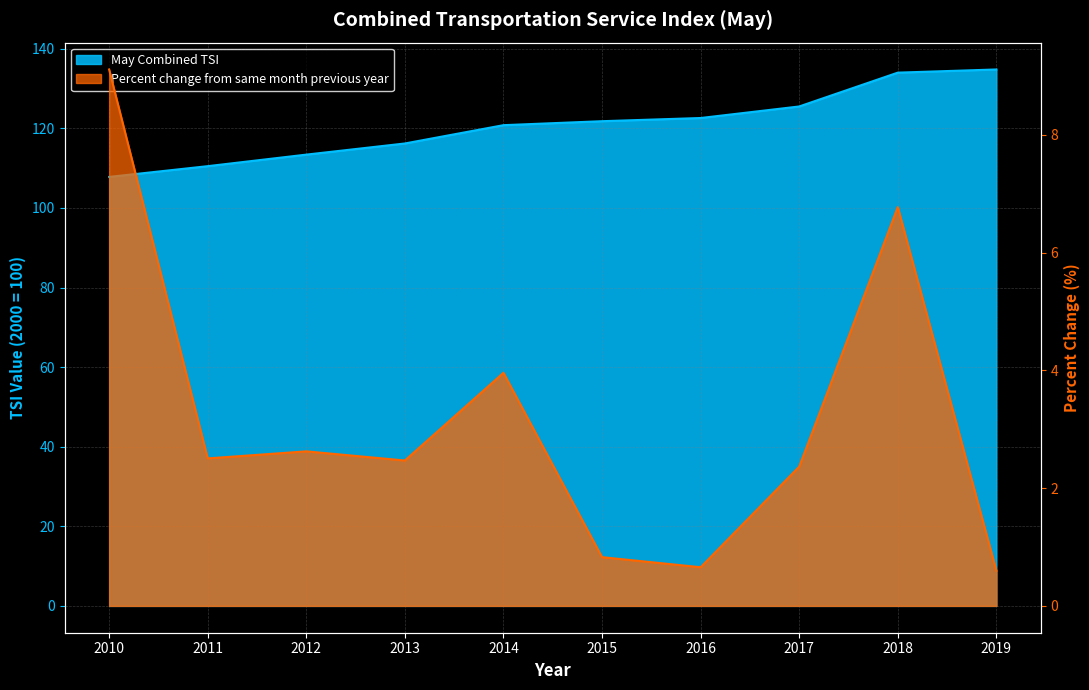

At which label does Percent change from same month previous year reach its minimum?

2019